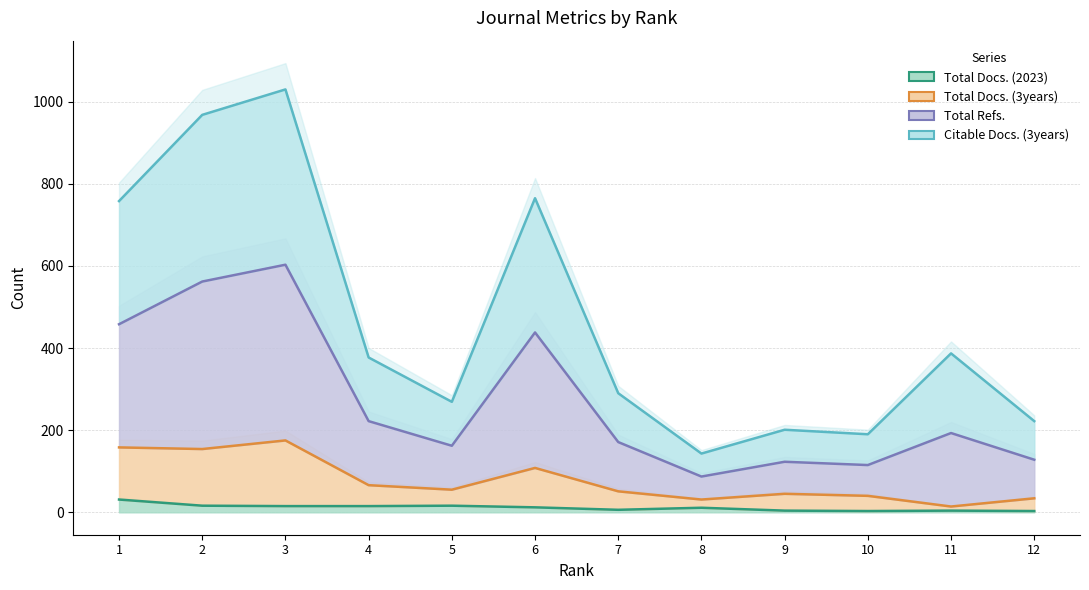

Where does the Citable Docs. (3years) series first go above 377?

1